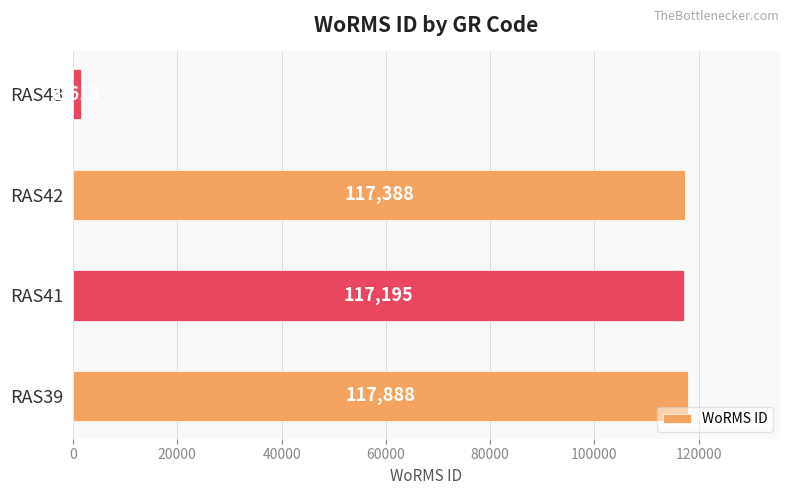

What is the difference between the values at RAS43 and RAS42?

115775